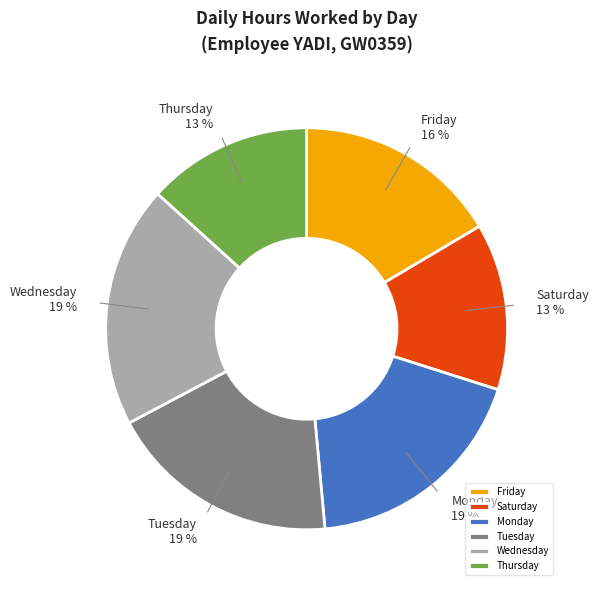

To the nearest percent, what portion does Tuesday represent?

19%